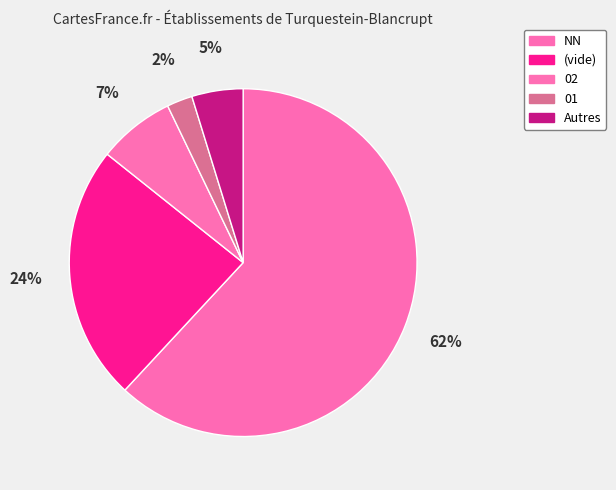

How many slices are in this pie chart?

5